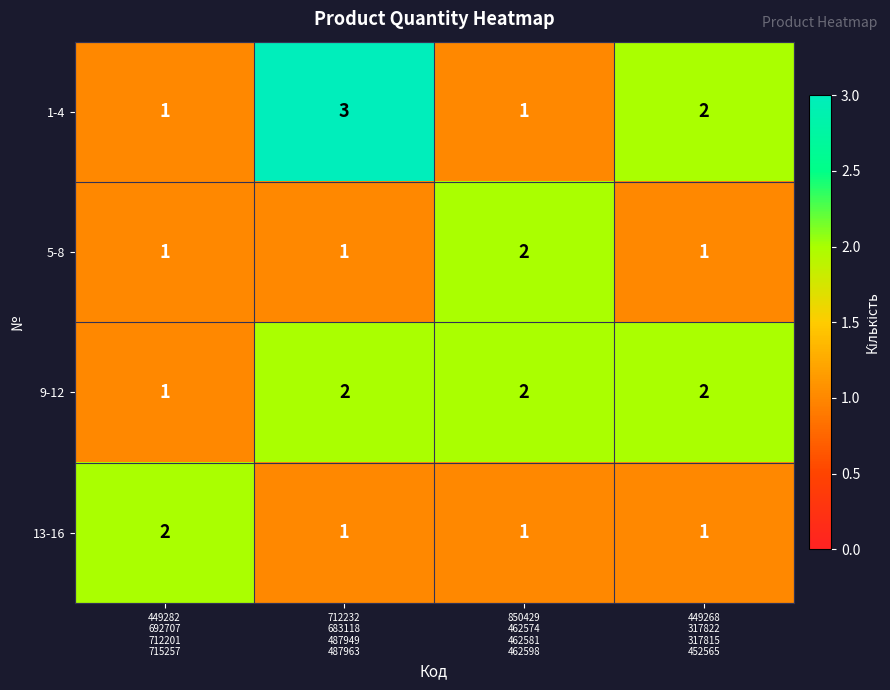

Which series has the largest range (max minus min)?

1-4